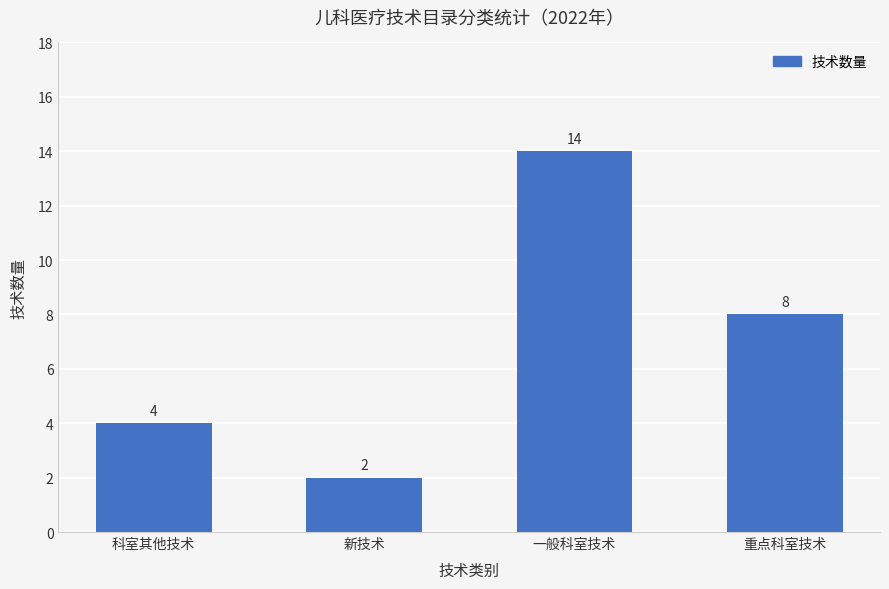

Is it true that the value at 重点科室技术 is 11?

False